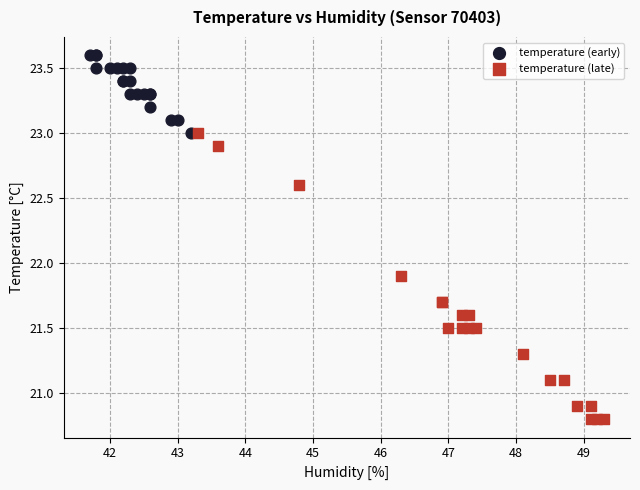

Which series contains the lowest Y value?

temperature (late)